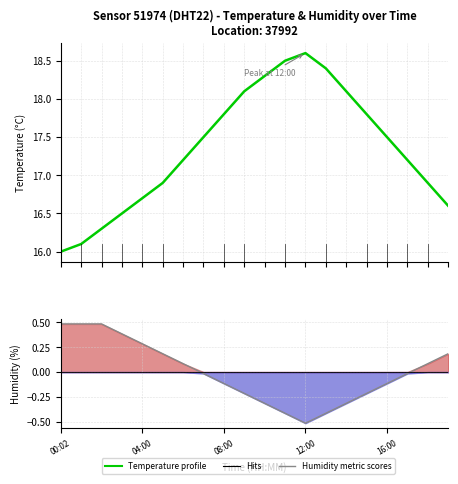

Where does the Temperature profile series first go above 17?

6